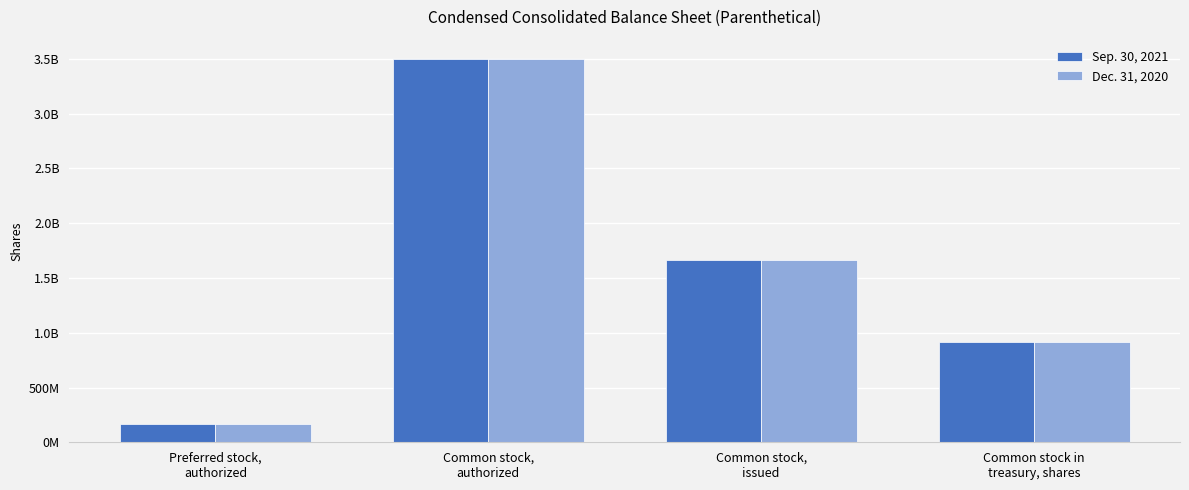

What are all the series names shown in the legend?

Sep. 30, 2021, Dec. 31, 2020